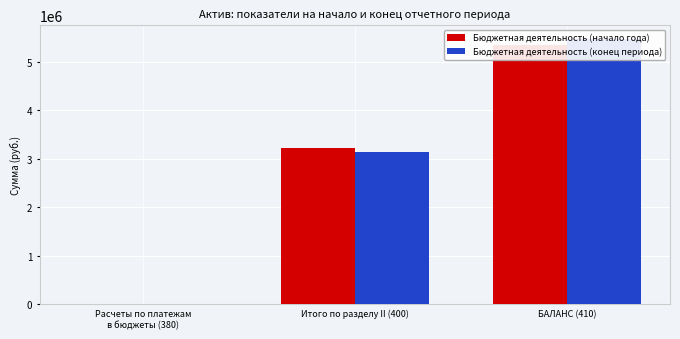

Which label corresponds to the smallest value in the chart?

Расчеты по платежам
в бюджеты (380)